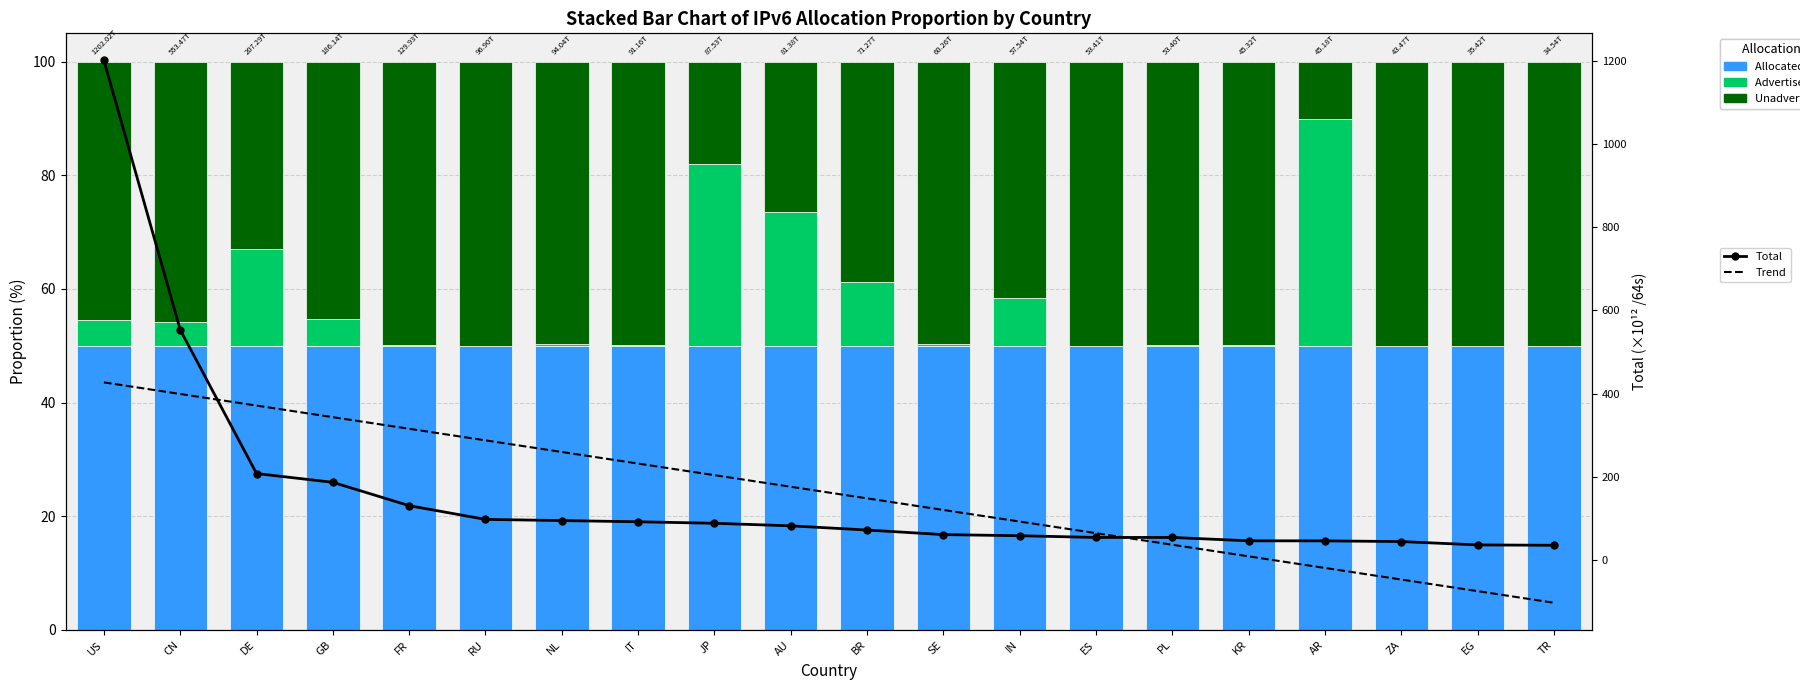

How many distinct data groups are displayed?

5